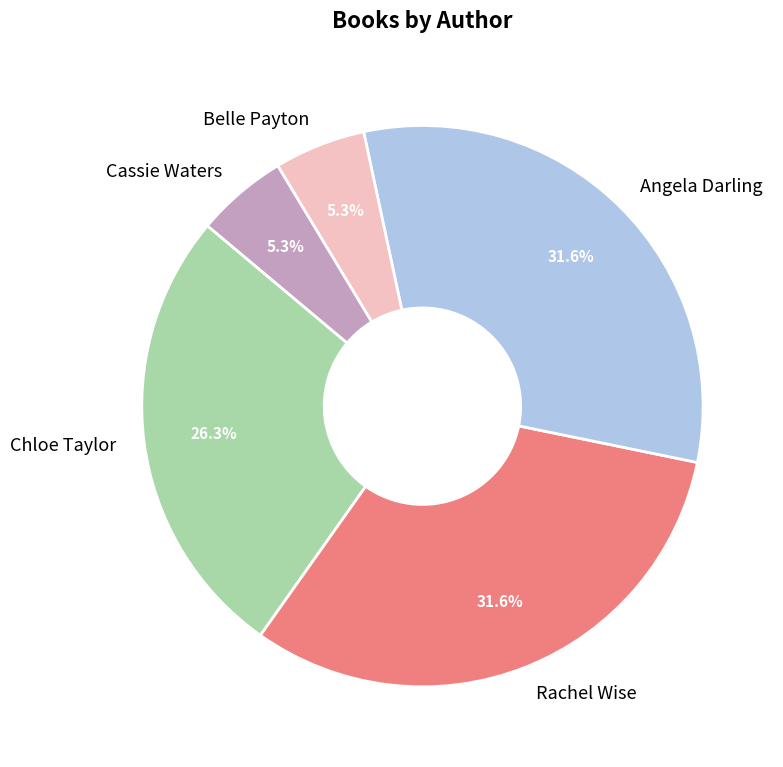

Is there a majority slice in this chart?

No